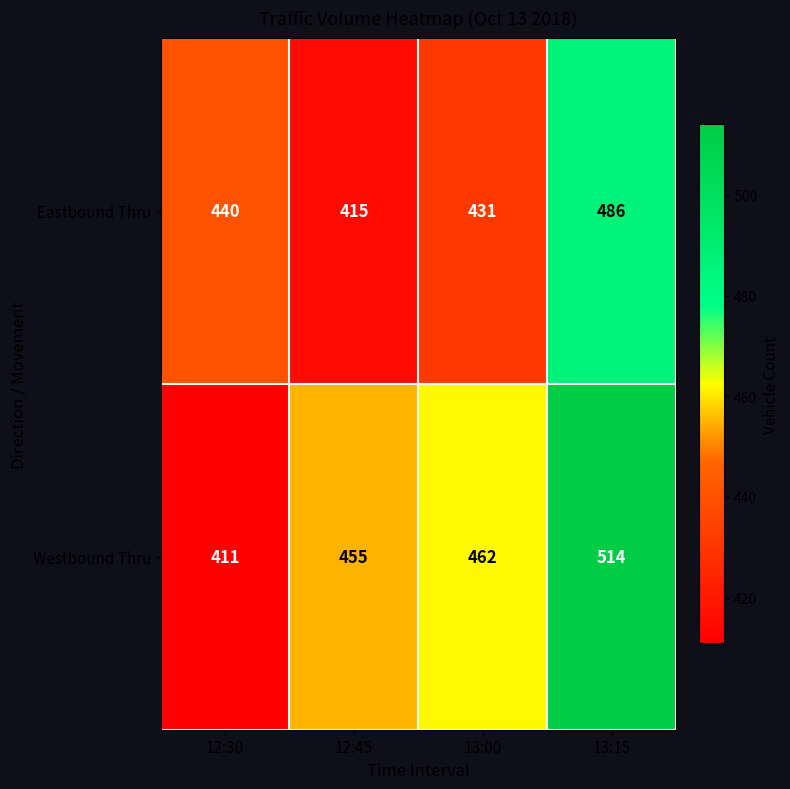

Which series has the largest total across all categories?

Westbound Thru